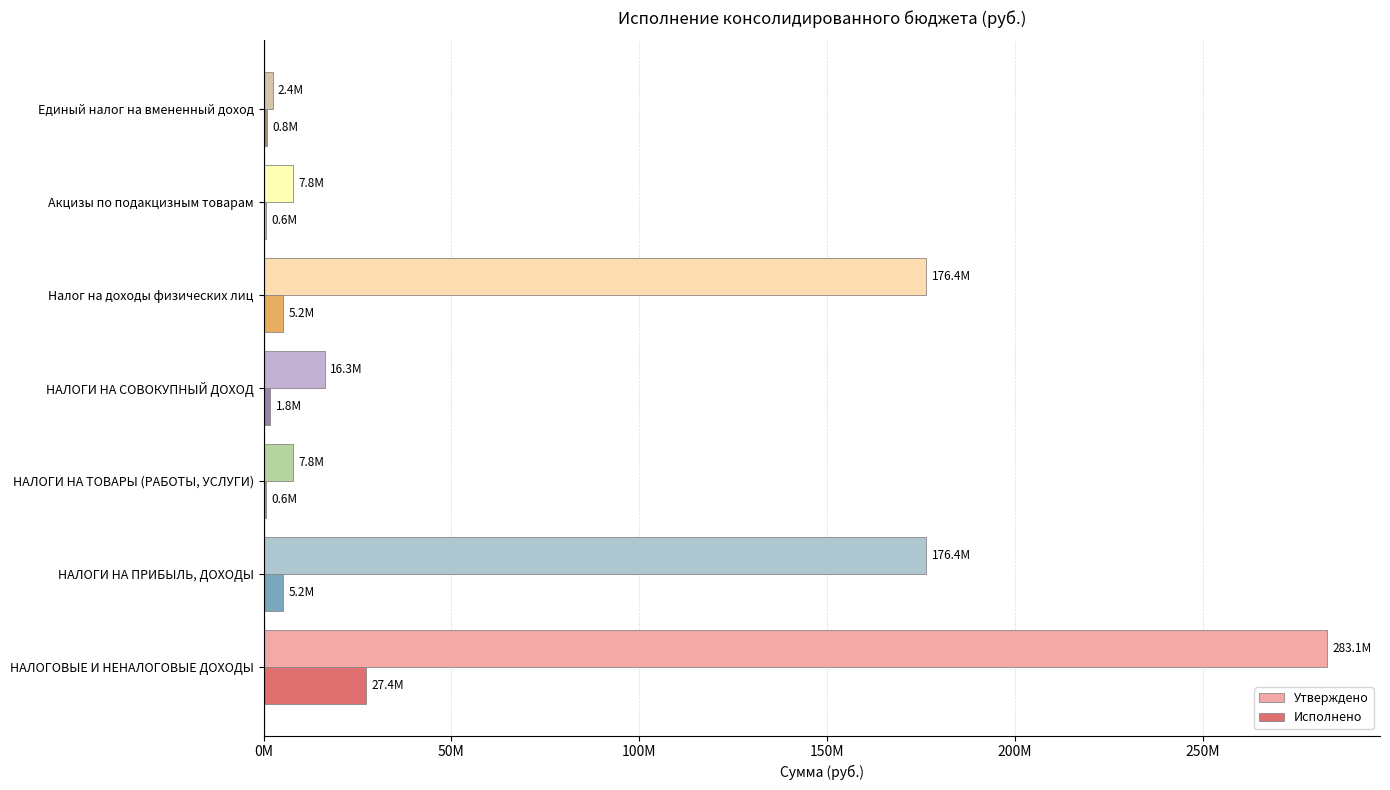

What are all the series names shown in the legend?

Утверждено, Исполнено